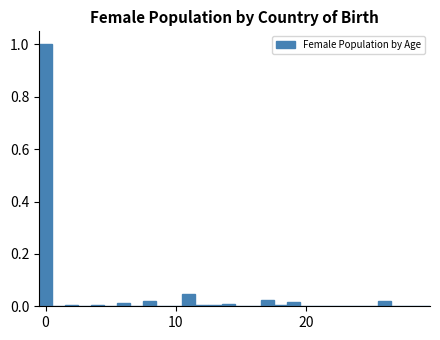

Read against the x-axis, roughly where is the centre of the tallest bar?

0